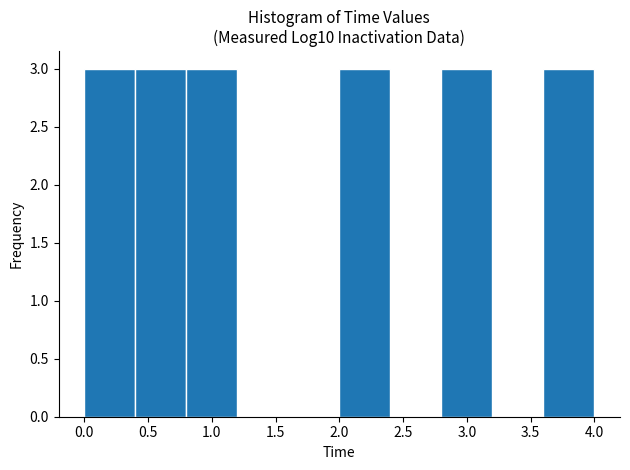

What is the height of the bar covering 3.6 to 4.0 on the x-axis? The values are not printed on the chart, so give them approximately, as read against the axis.

3